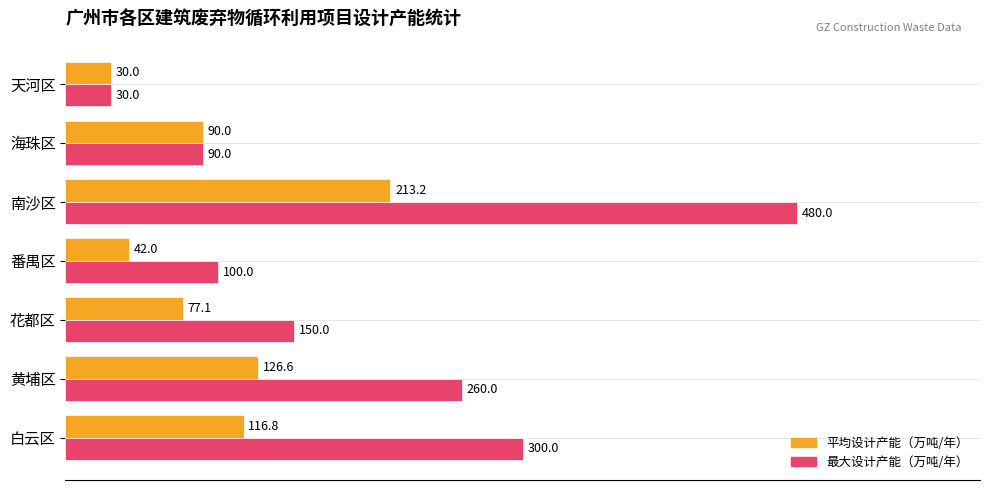

Is it true that 平均设计产能（万吨/年） equals 90.0 at 海珠区?

True